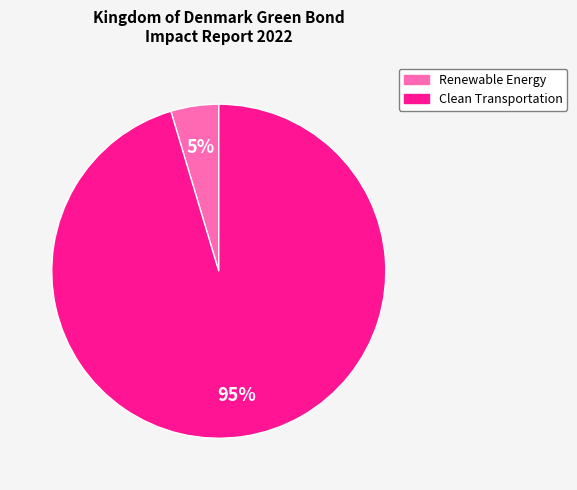

Which slice is the smallest?

Renewable Energy